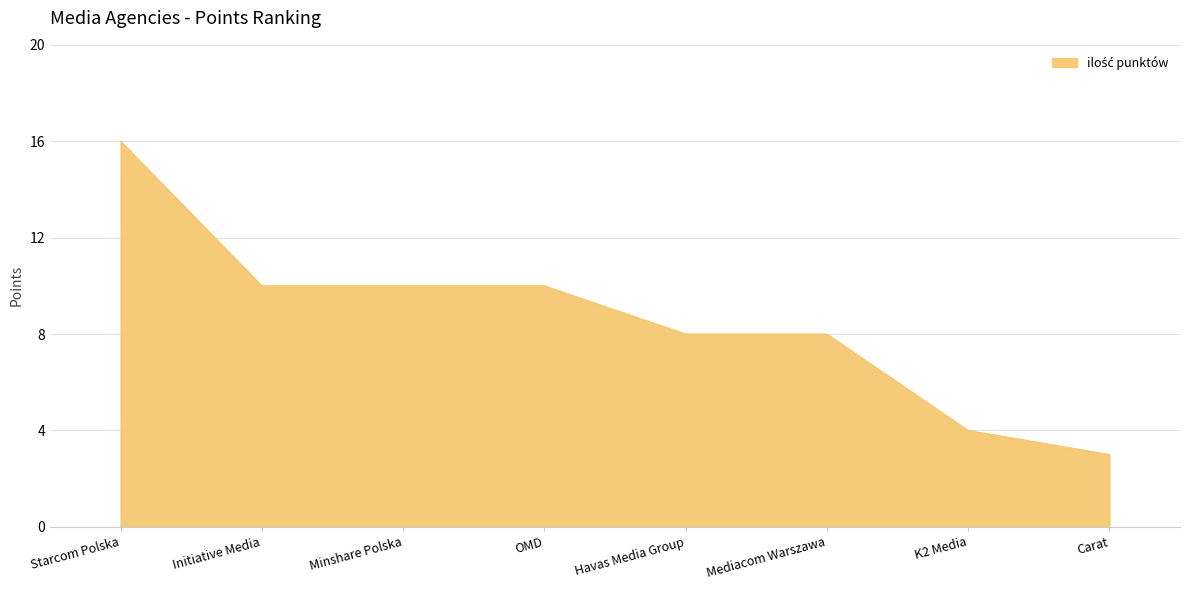

What is the greatest value displayed?

16